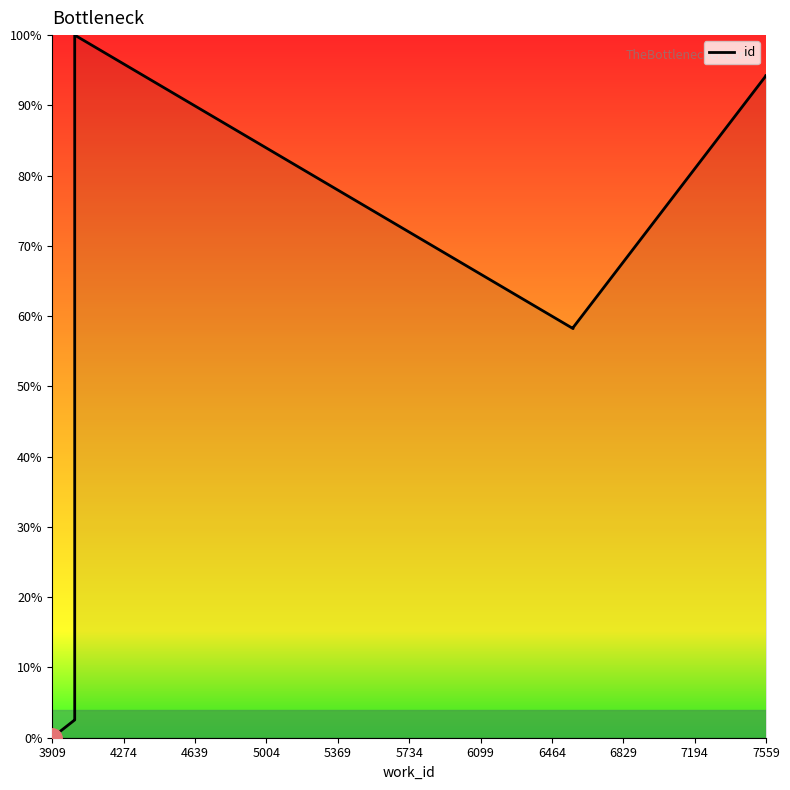

How many lines are shown in the chart?

1